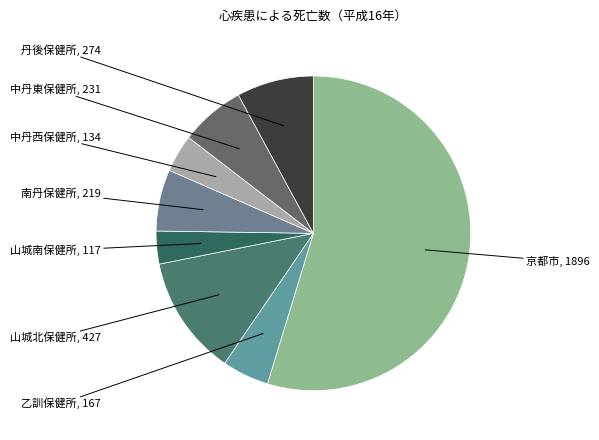

Which slice is the largest?

京都市